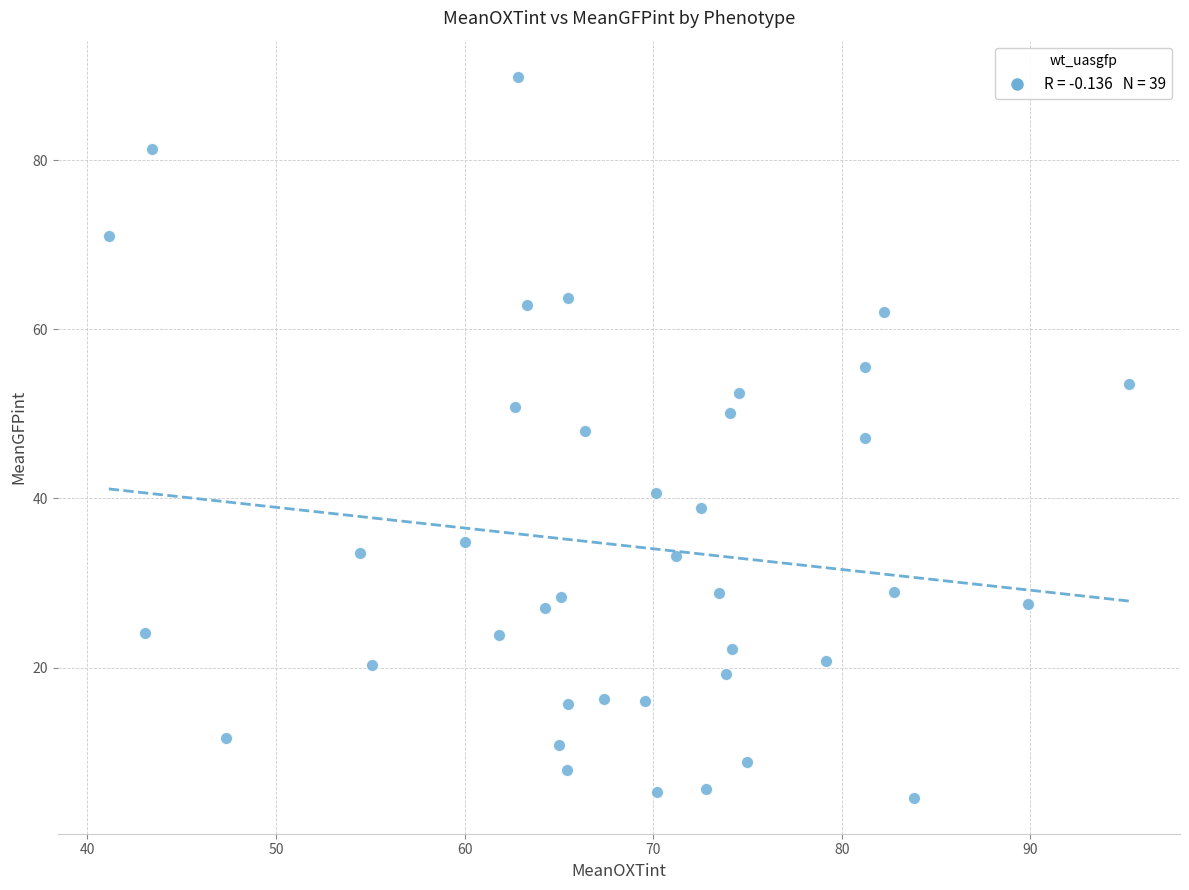

What is the range of X values (max minus min)?

54.1